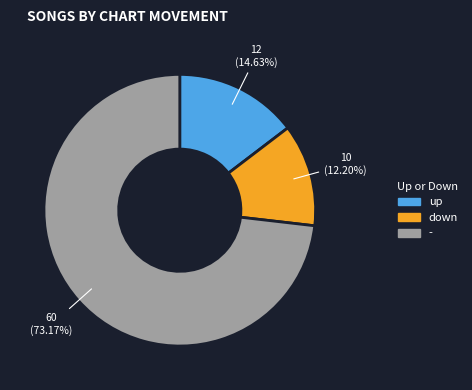

Does - account for over 50% of the chart?

Yes